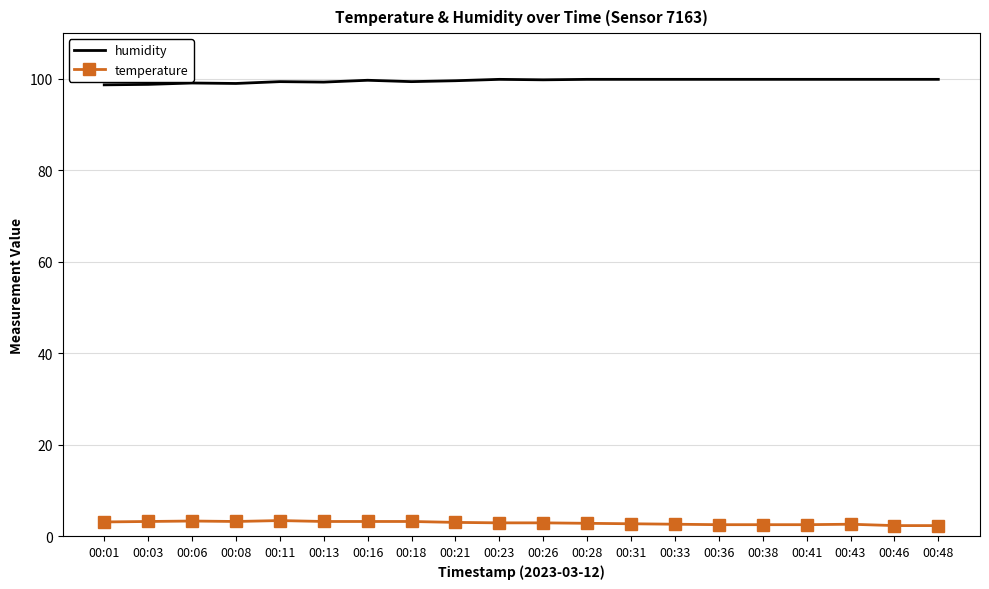

Is the value of temperature at 00:38 greater than the value of humidity at 00:41?

No